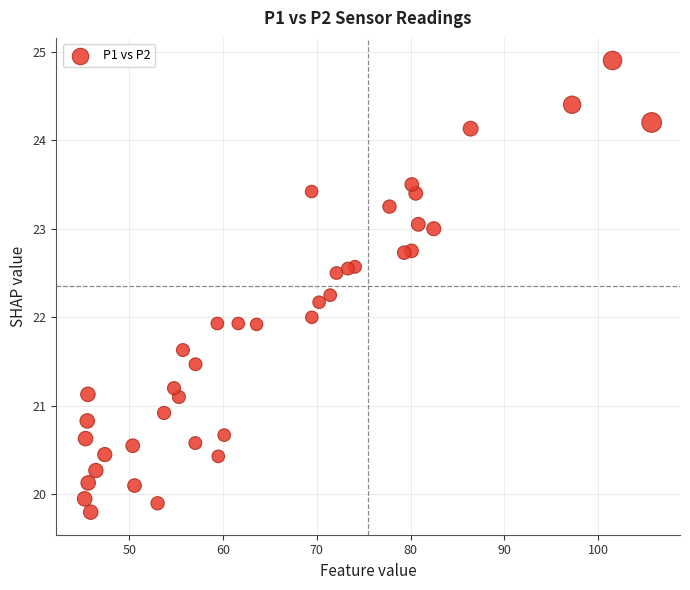

What is the range of Y values (max minus min)?

5.1